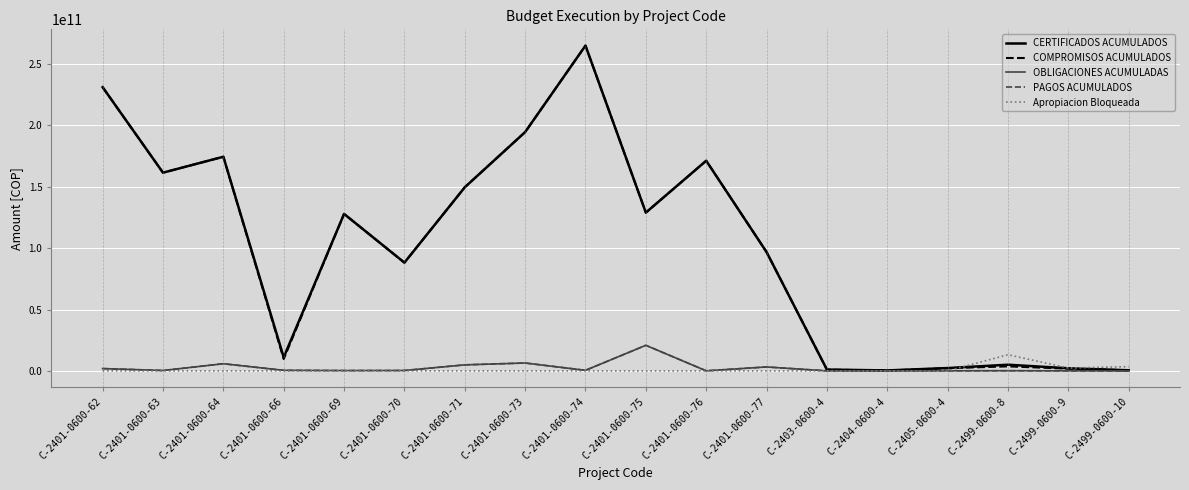

At which category is the sum across all series the highest?

C-2401-0600-74